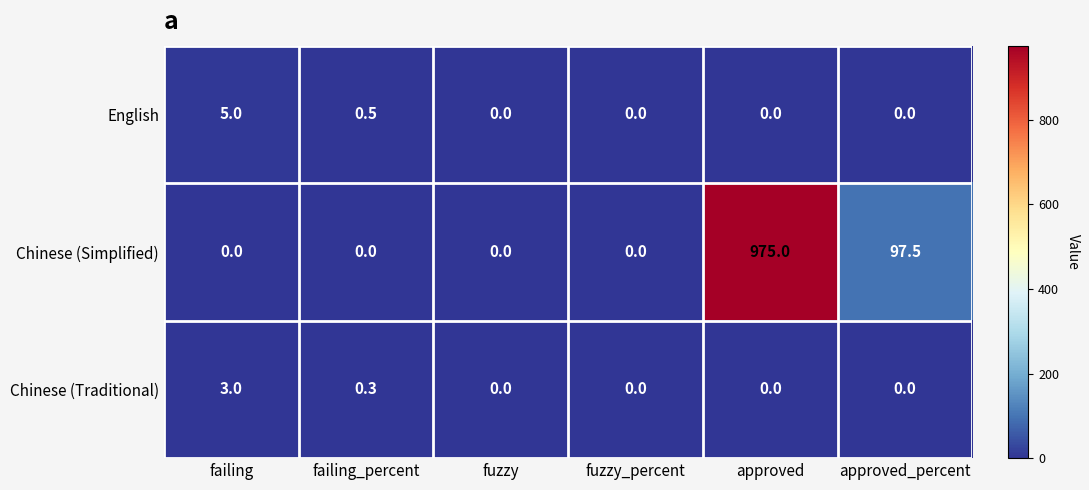

Which series has the largest total across all categories?

Chinese (Simplified)